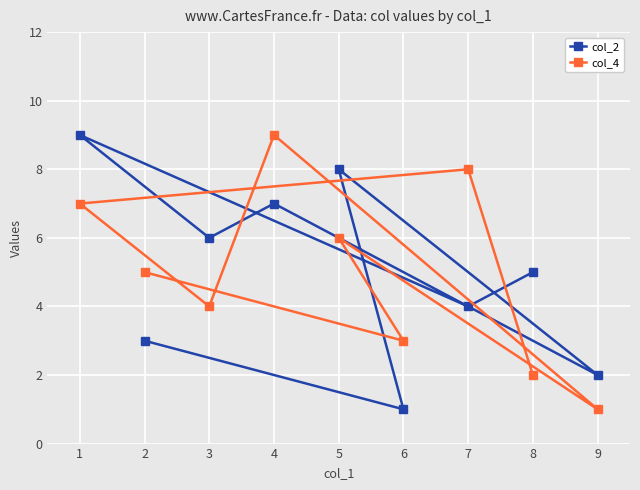

What is the value of the col_2 point at the 2nd from the left?

3